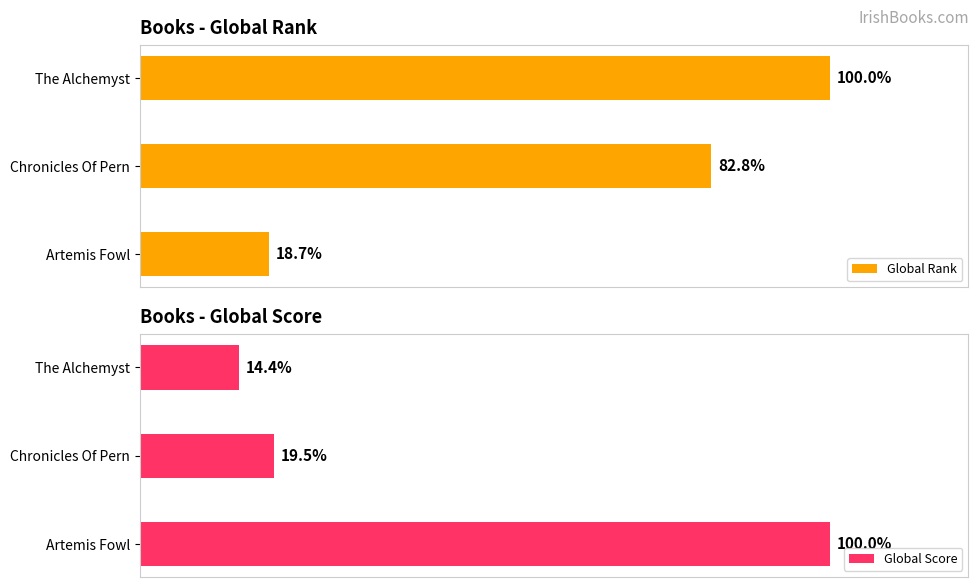

Reading right to left, list all the values displayed in this chart.

Global Rank: 100.0	82.8	18.7
Global Score: 14.4	19.5	100.0